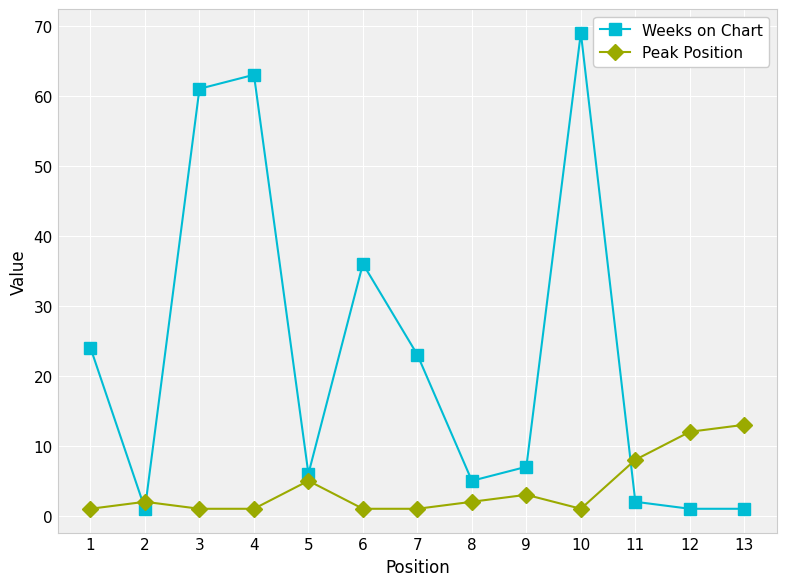

Where is the first local minimum for Weeks on Chart?

2